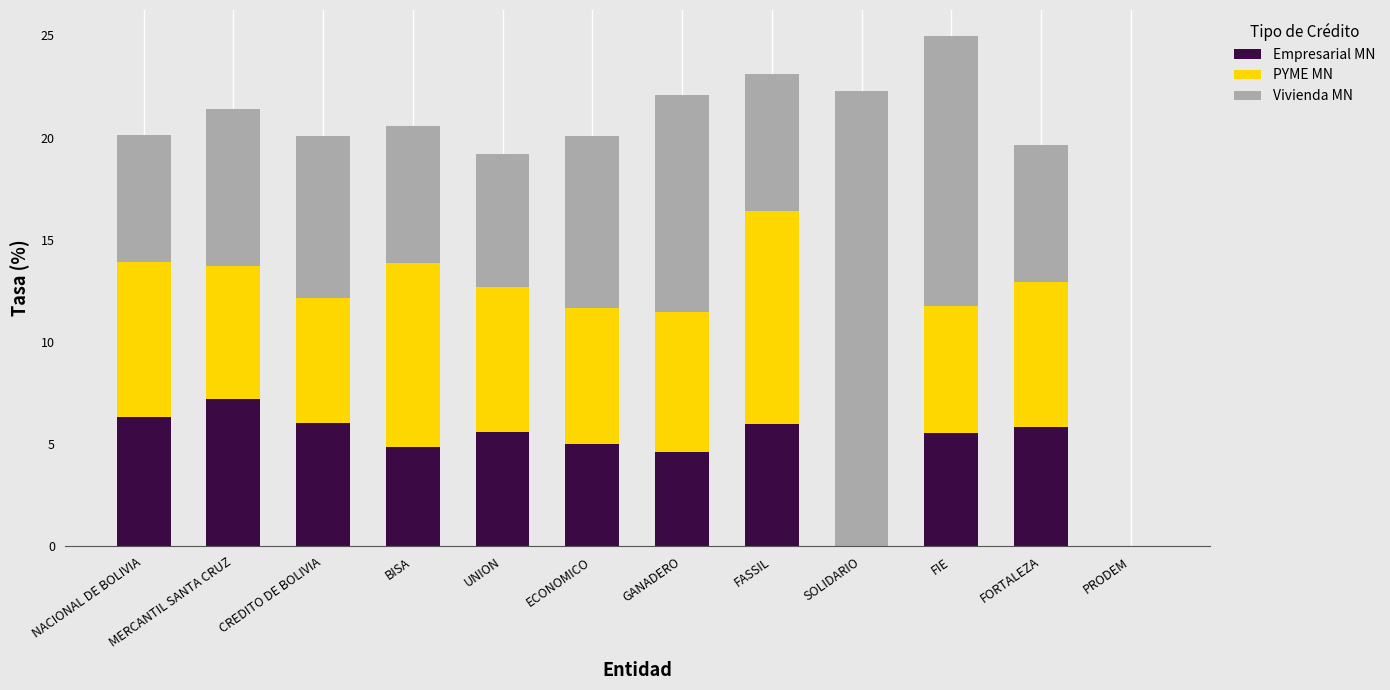

What value does the Empresarial MN series have at UNION?

5.6